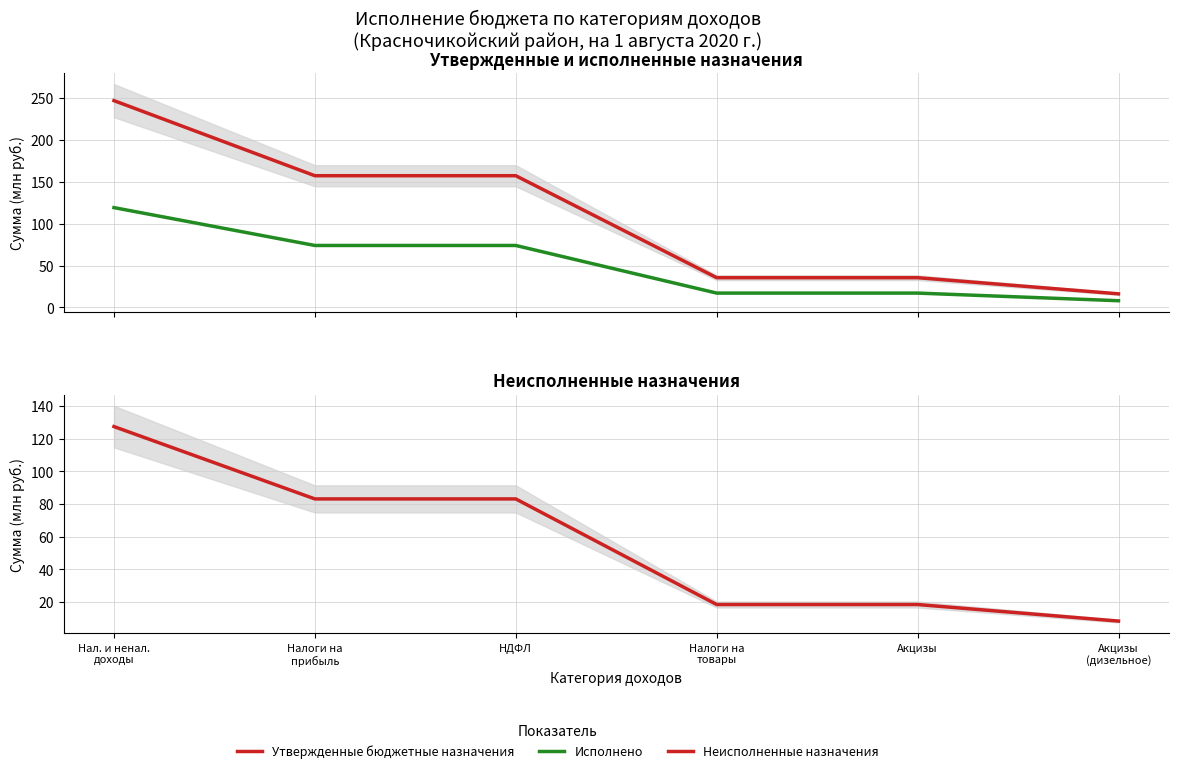

What is the label of the 1st point from the right?

Акцизы
(дизельное)